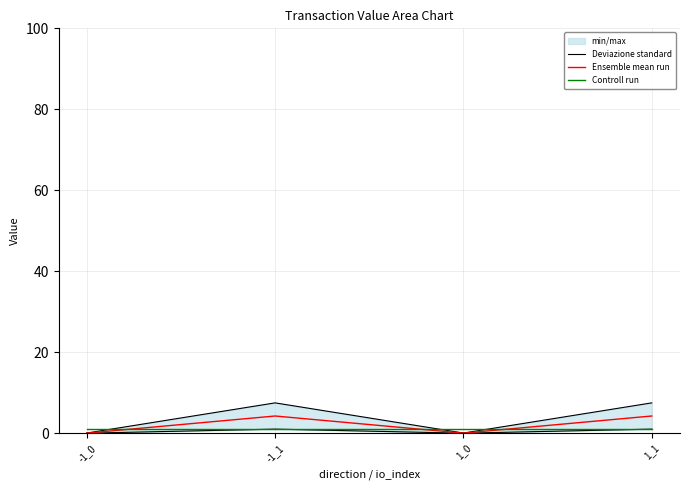

What is the greatest value displayed?

7.5